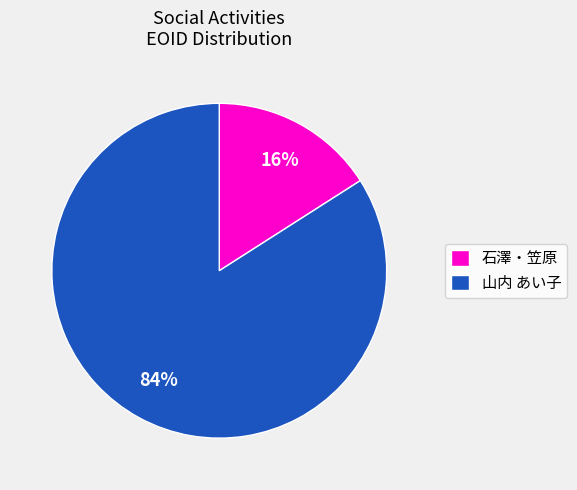

True or false: 山内 あい子 accounts for 84% of the total.

True